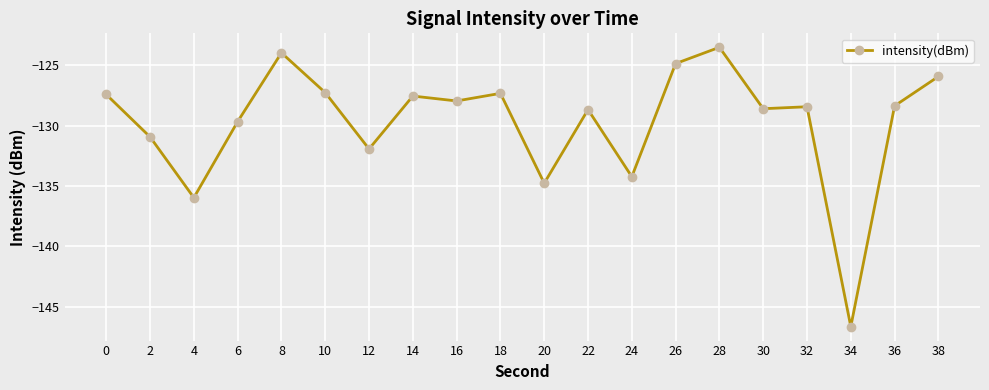

At which category does the chart reach its minimum across all series?

34